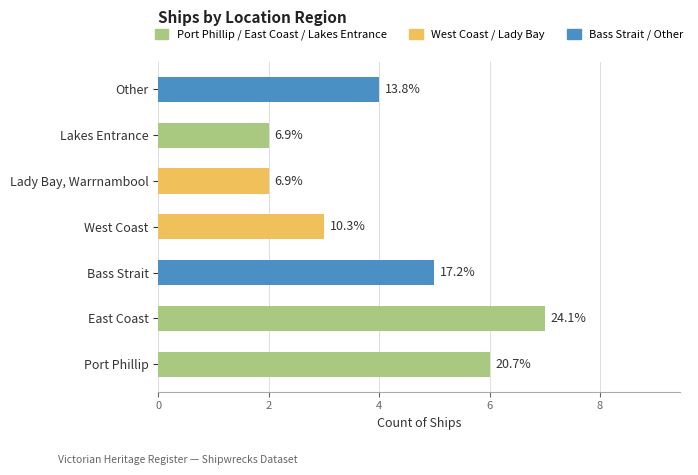

How many bars are there in total?

7